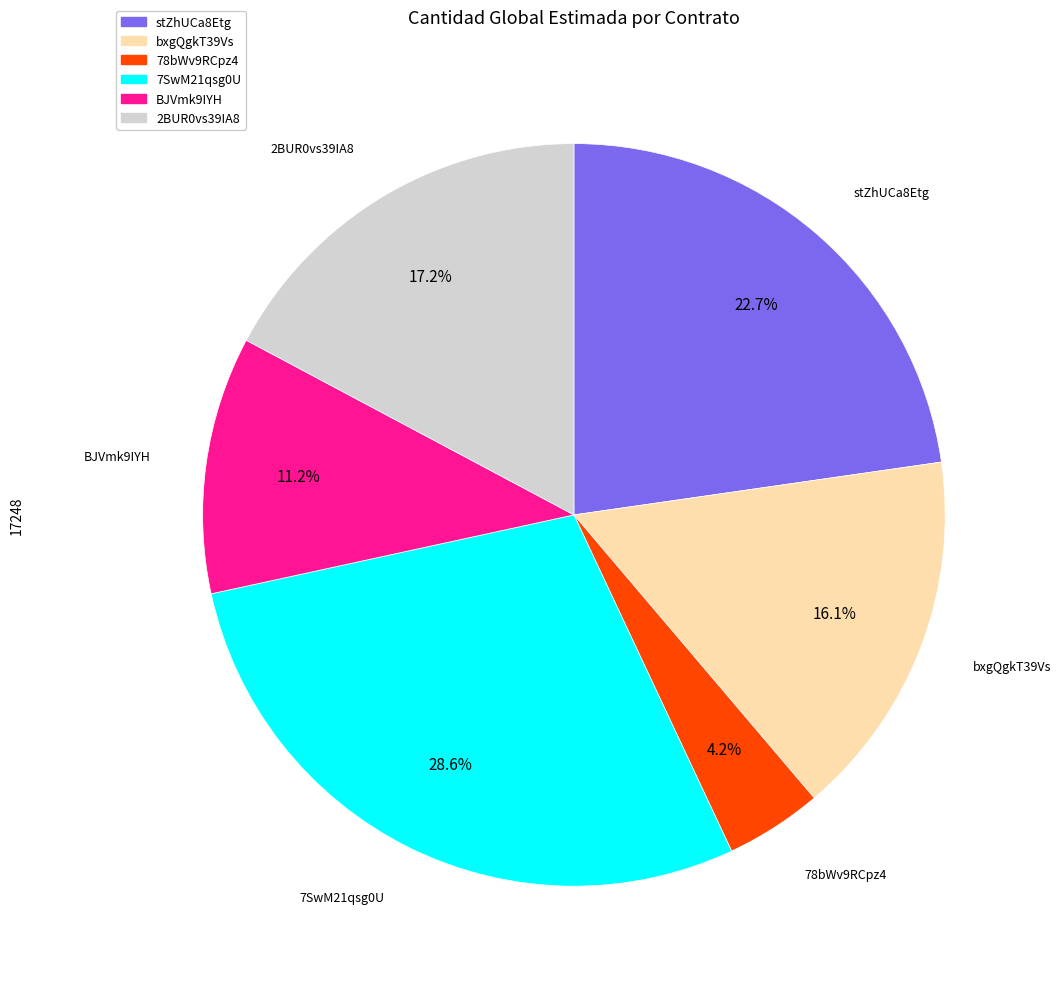

Rank the categories by value from lowest to highest.

78bWv9RCpz4, BJVmk9IYH, bxgQgkT39Vs, 2BUR0vs39IA8, stZhUCa8Etg, 7SwM21qsg0U